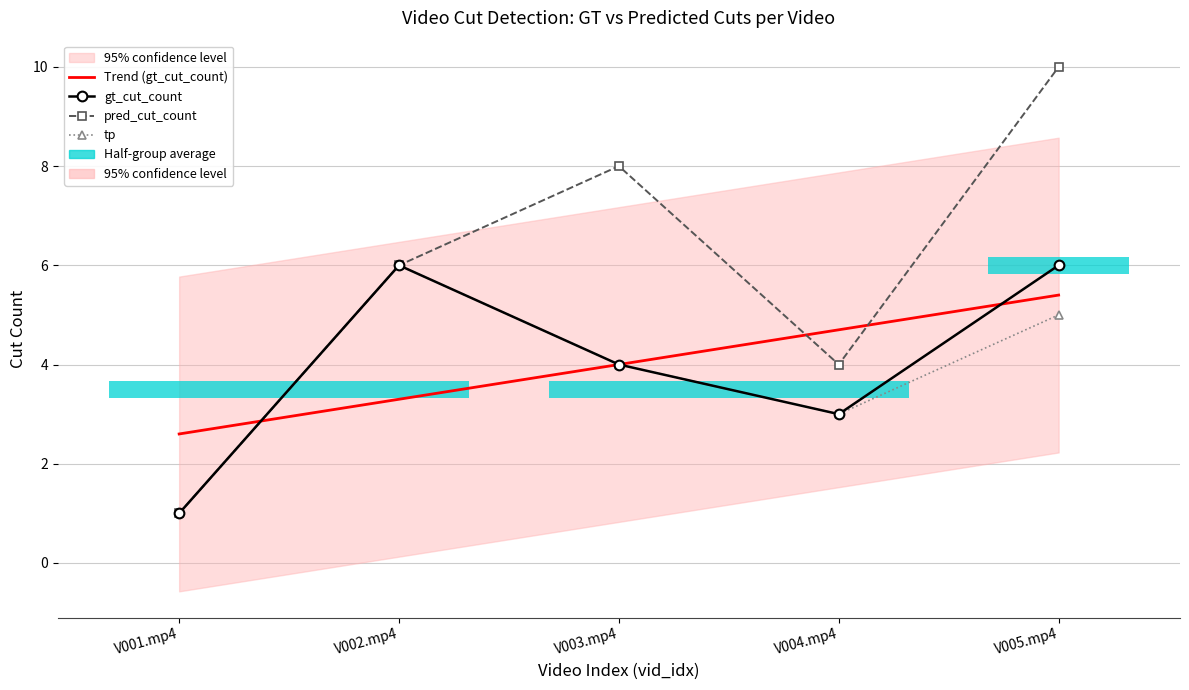

How many intersections are there between tp and Trend (gt_cut_count)?

2